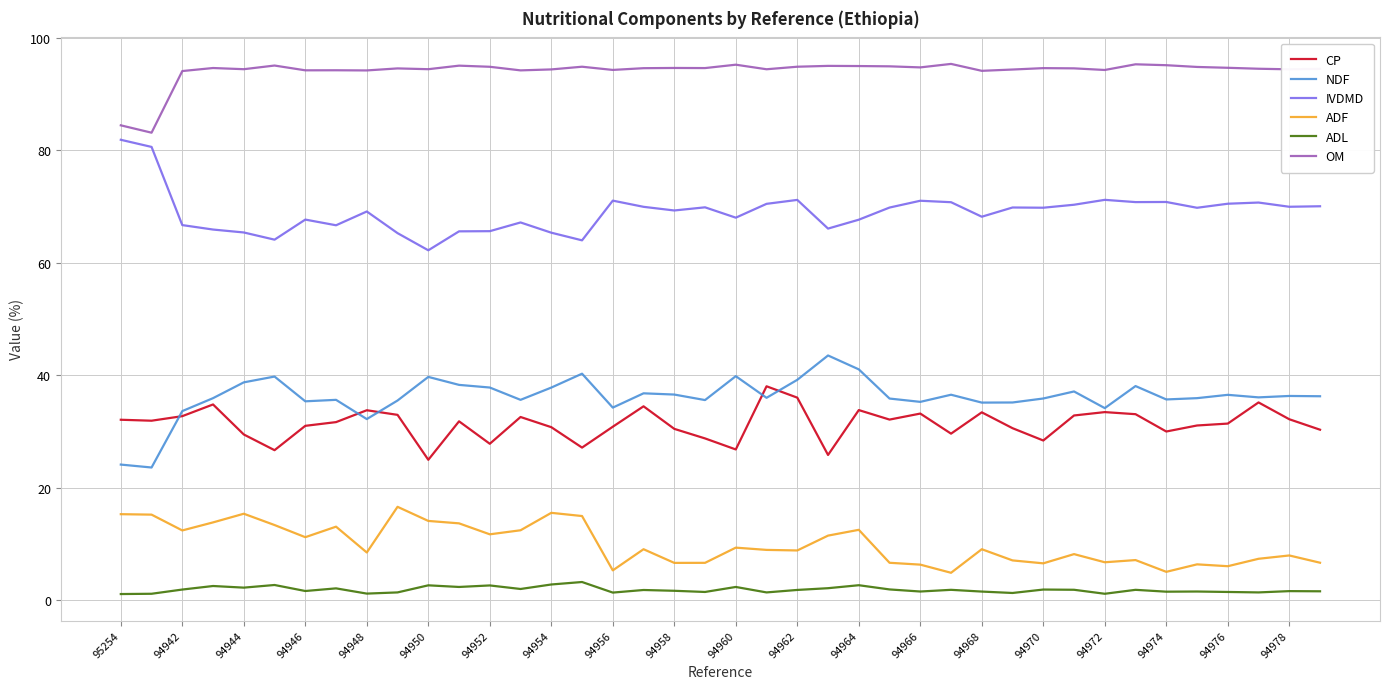

Which series has the largest total across all categories?

OM